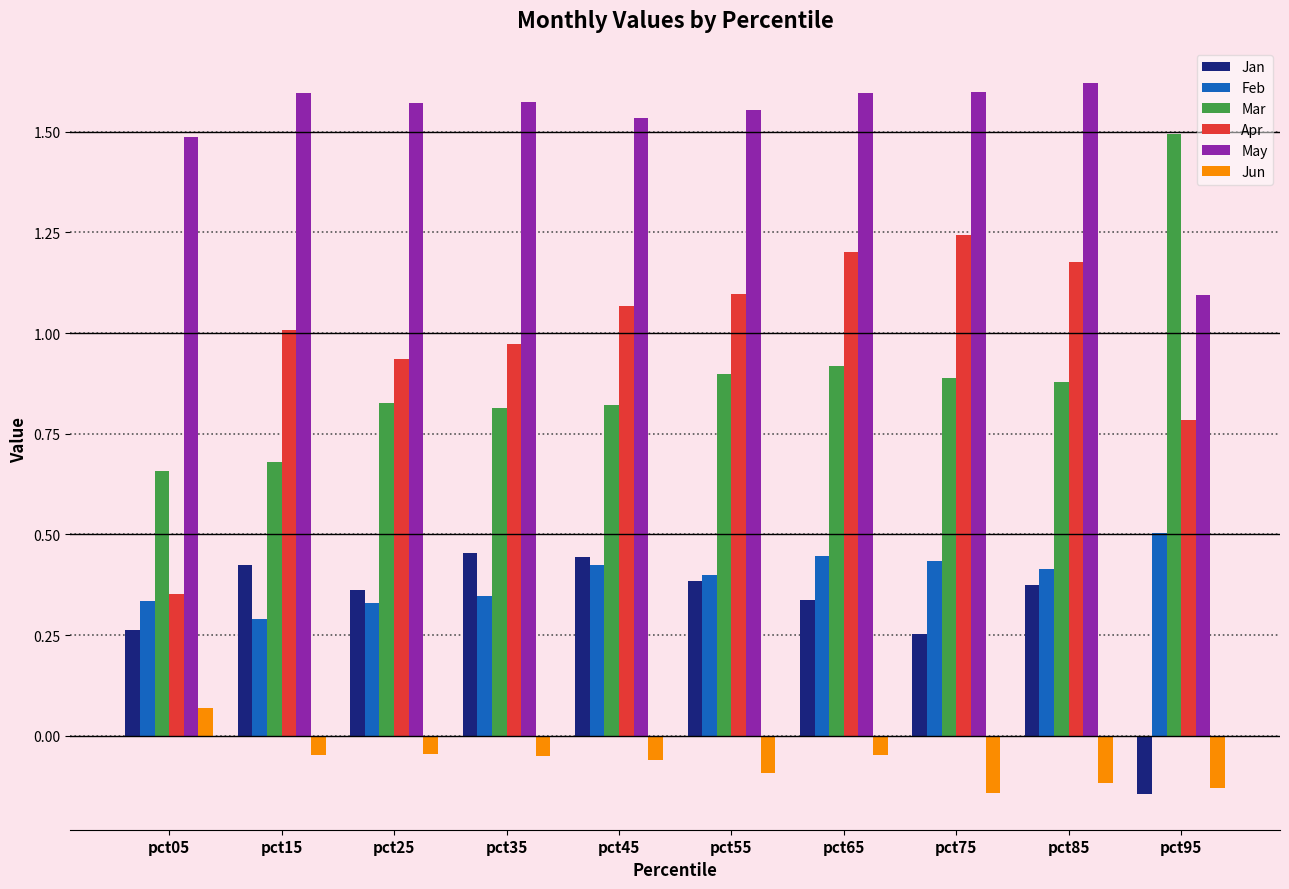

Which series changed the most between pct45 and pct95?

Mar